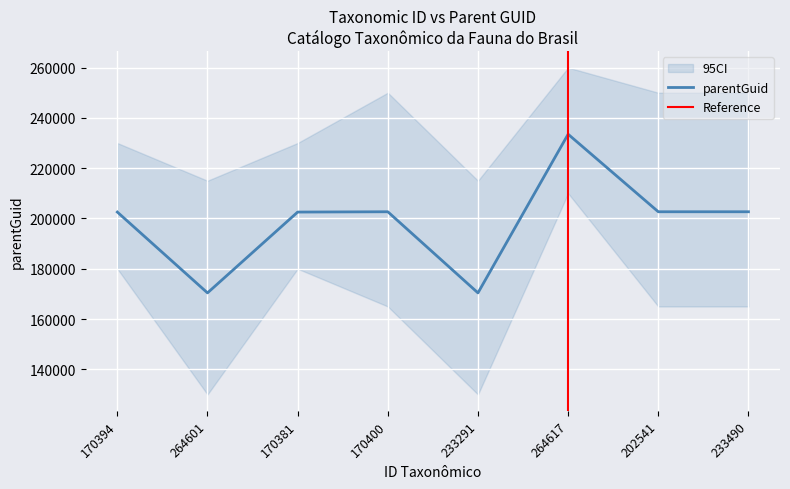

Where is the data nearest to the value 201945?

170394